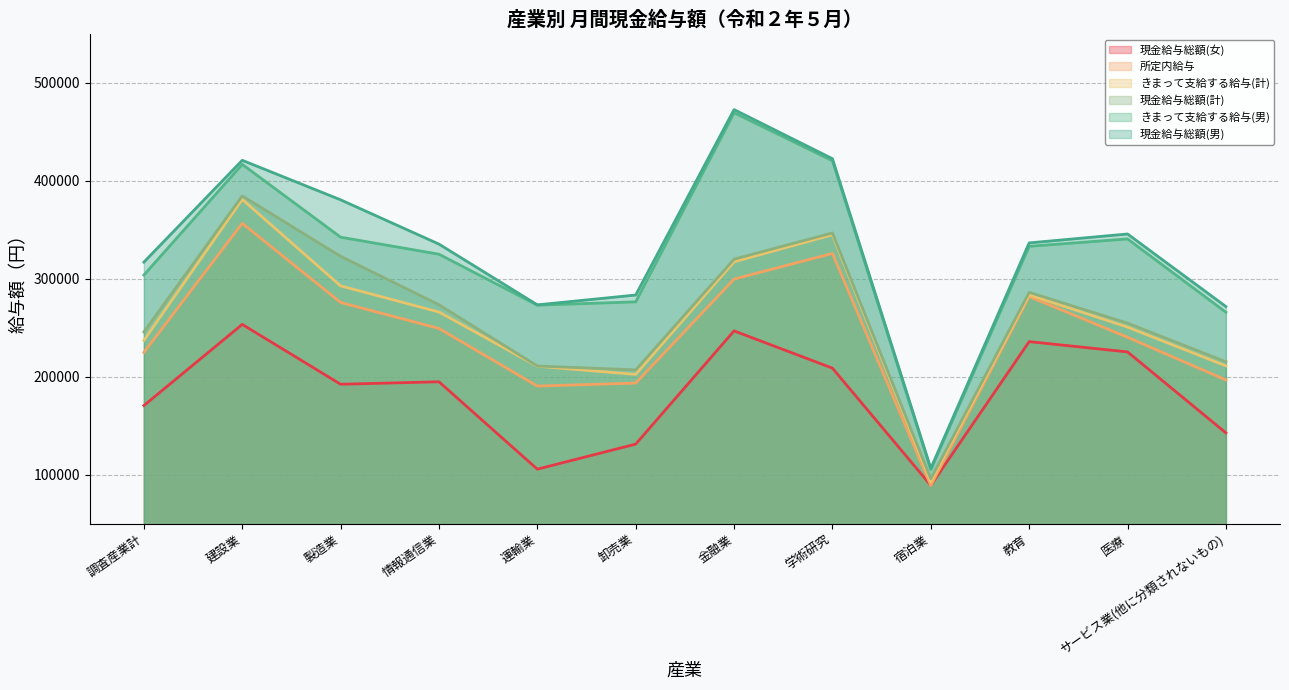

Does the chart display data point markers on the line(s)?

No